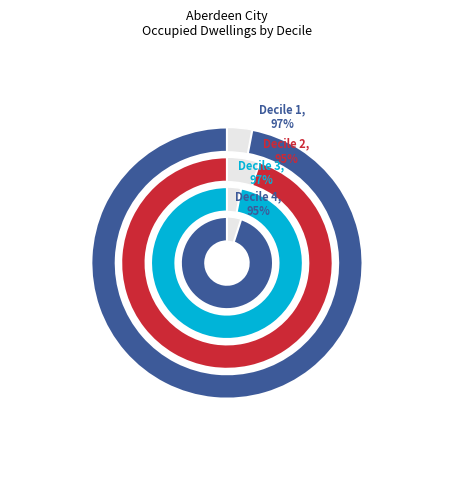

True or false: 8 accounts for 1% of the total.

False